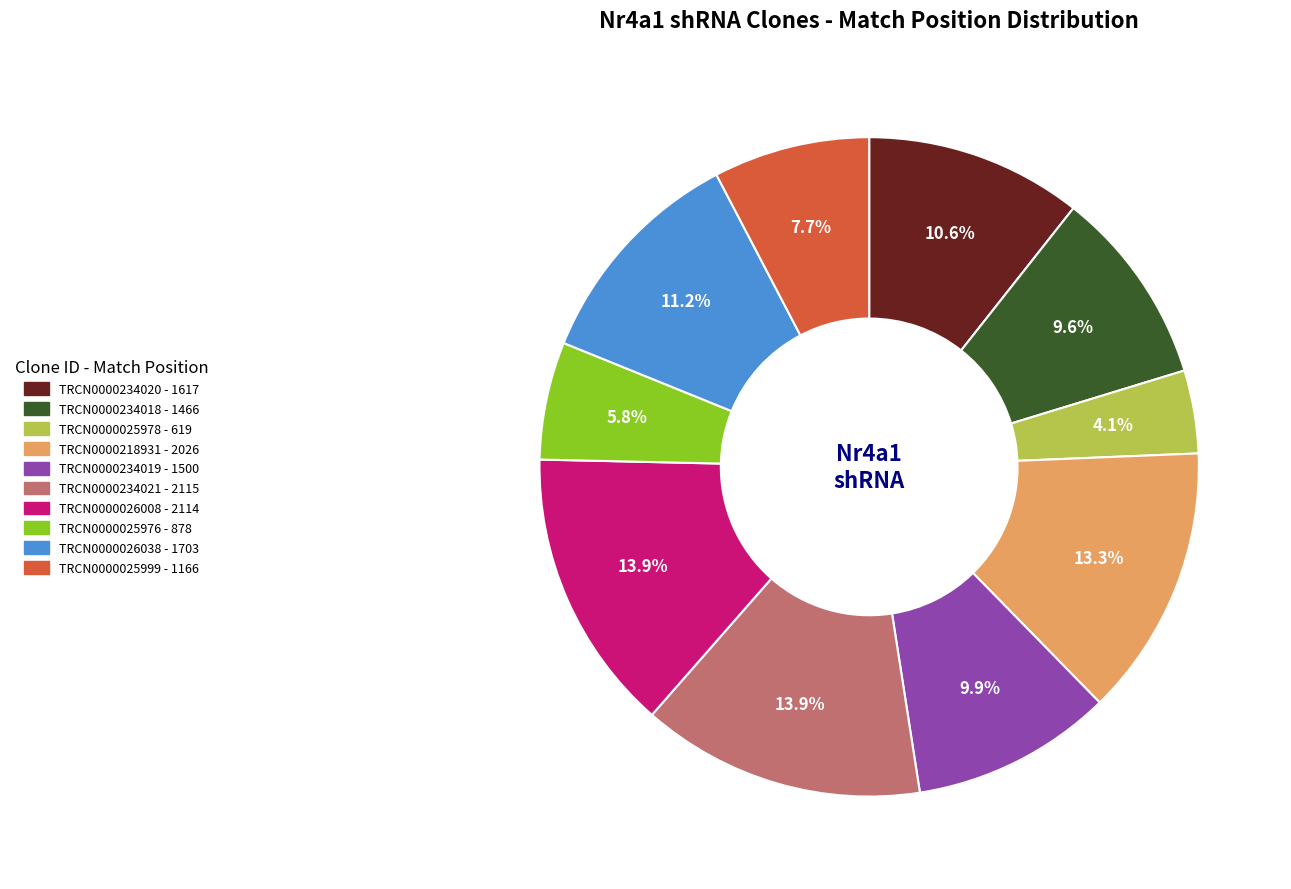

To the nearest percent, what percentage of the pie is TRCN0000234019?

10%